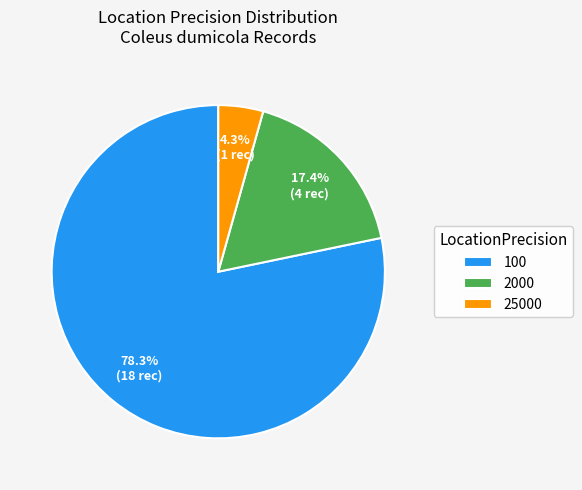

Is there a majority slice in this chart?

Yes